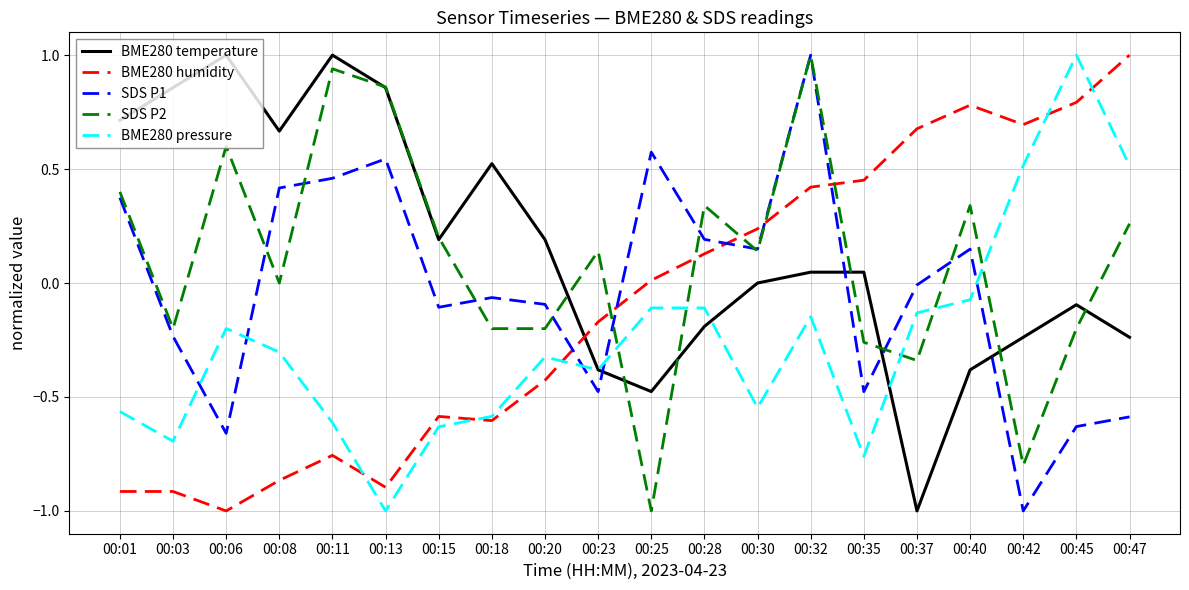

True or false: BME280 temperature has a value of 1.1 at 00:08.

False